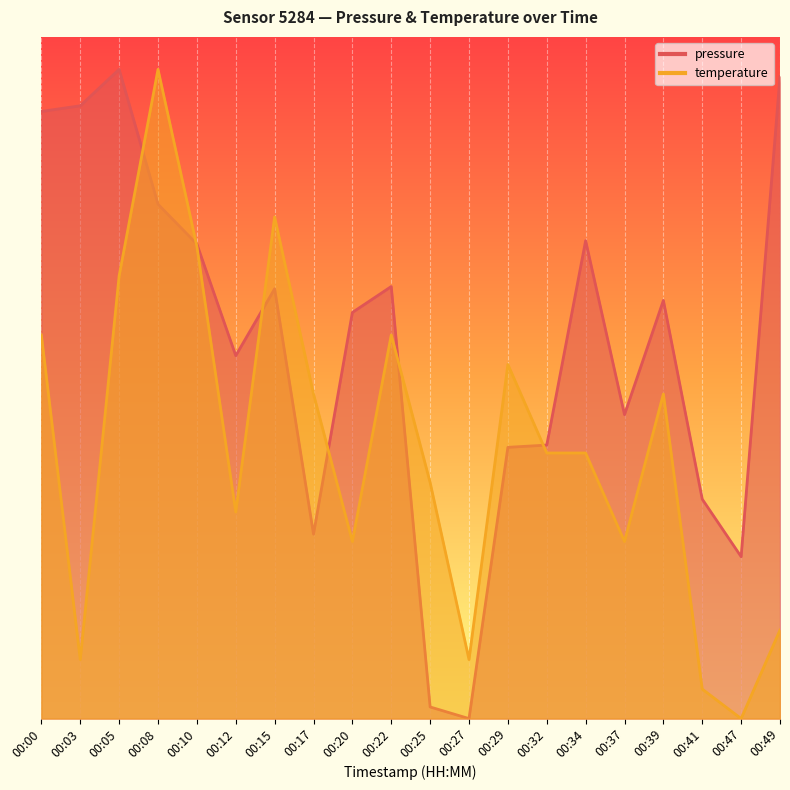

What are all the series names shown in the legend?

pressure, temperature